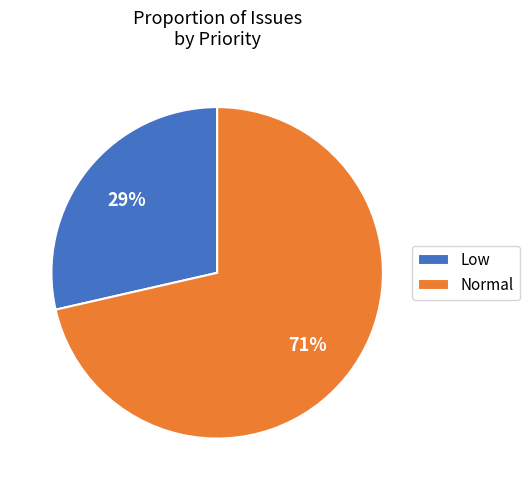

To the nearest percent, what is the average slice percentage?

50%